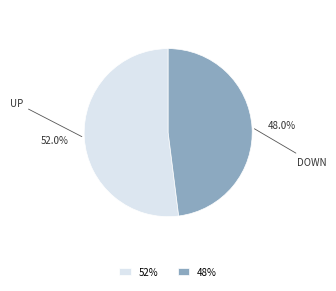

Combined, do 48% and 52% account for over 50%?

Yes